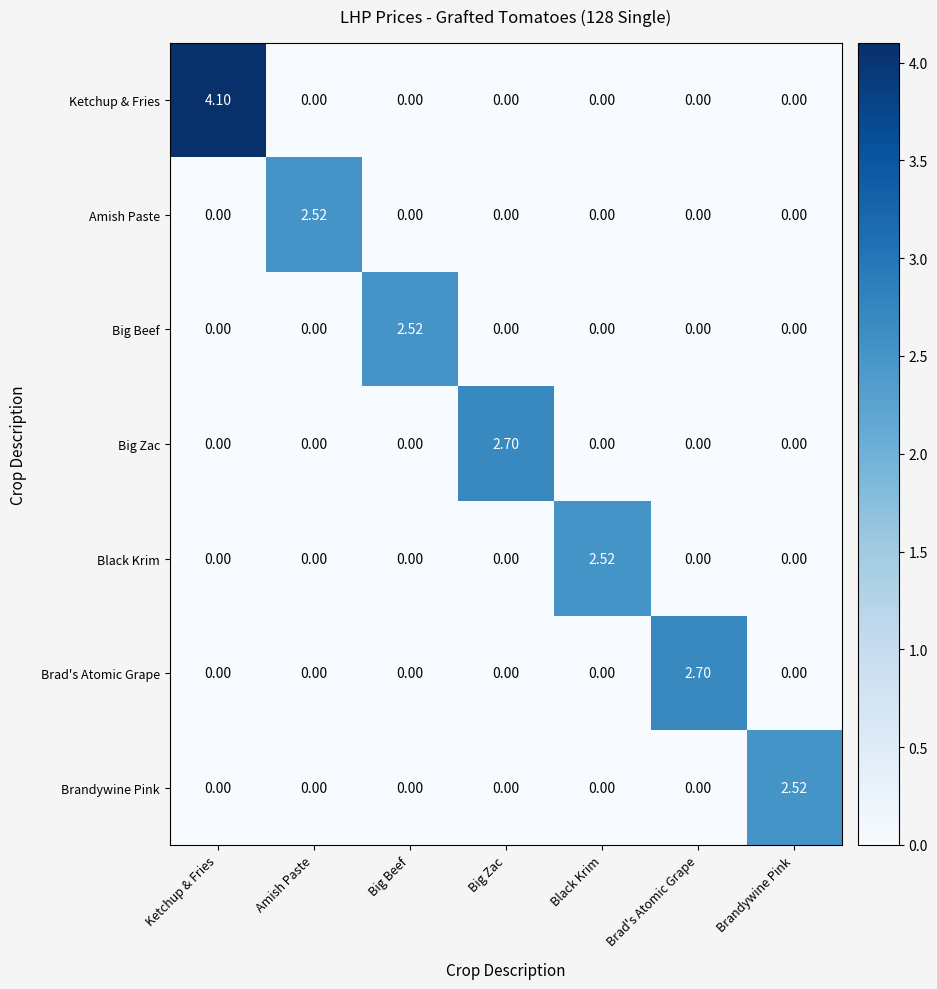

At which category is the sum across all series the highest?

Ketchup & Fries